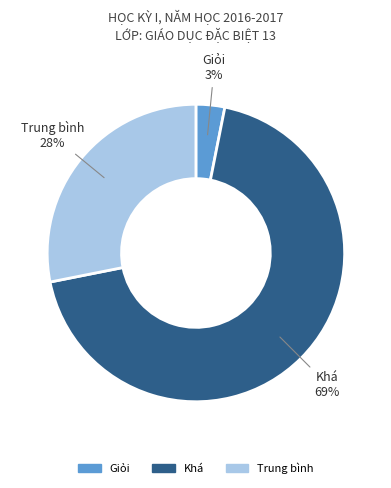

How many segments does this pie chart have?

3